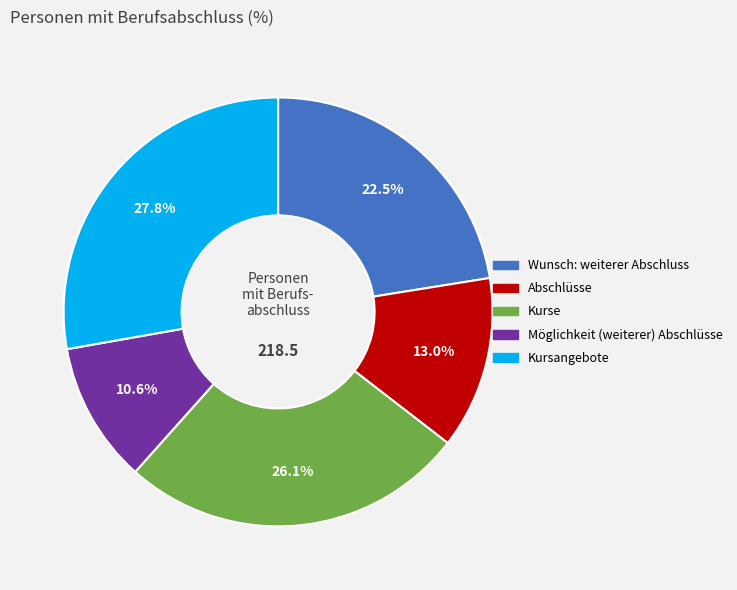

Which slice is the smallest?

Möglichkeit (weiterer) Abschlüsse